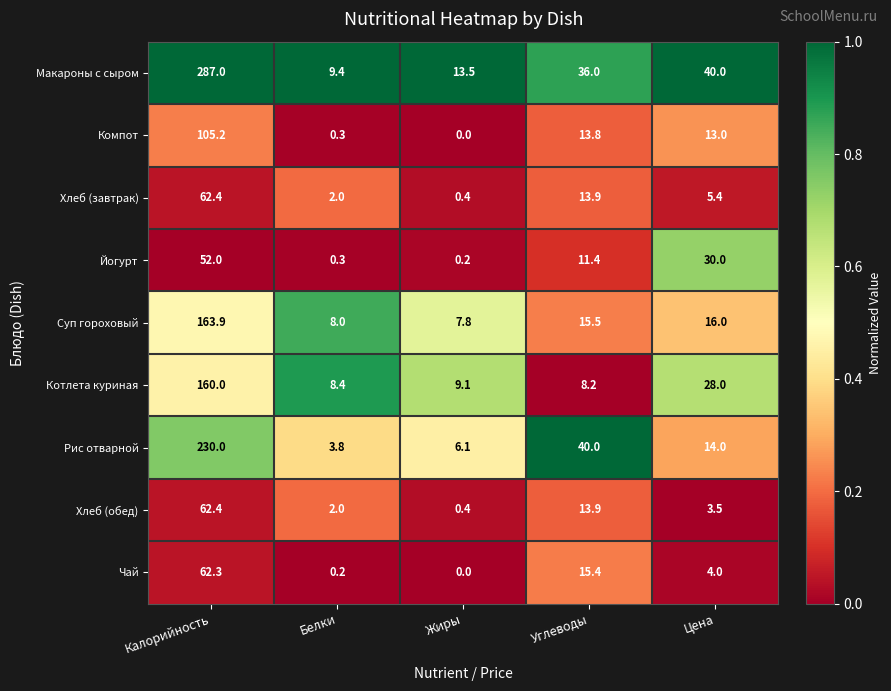

Is it true that Суп гороховый equals 7.8 at Жиры?

True